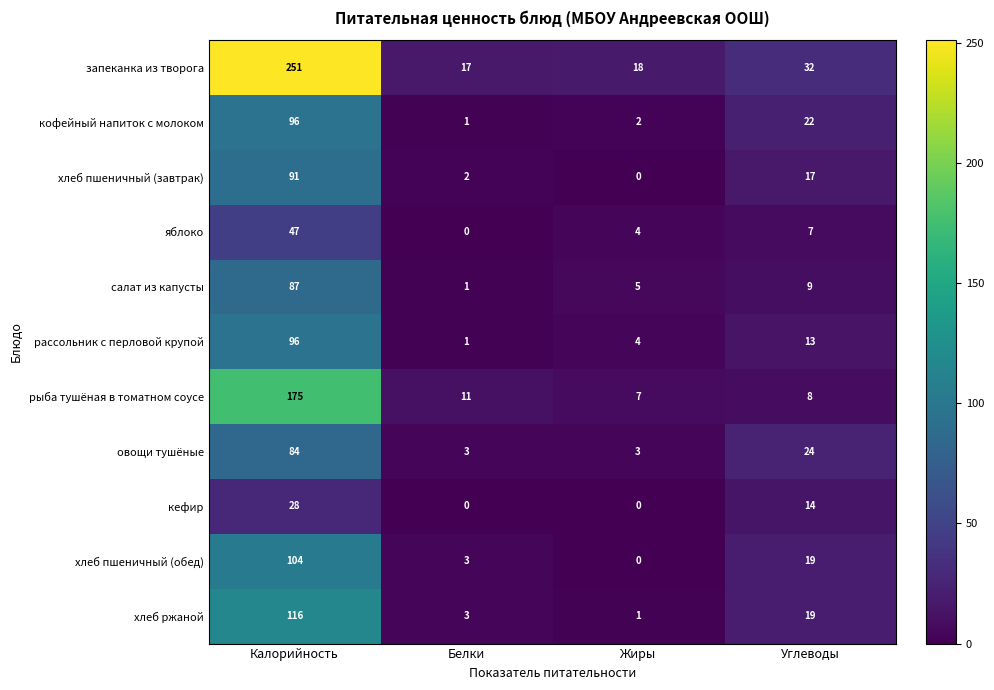

Between Жиры and Углеводы, which series saw the biggest shift?

овощи тушёные